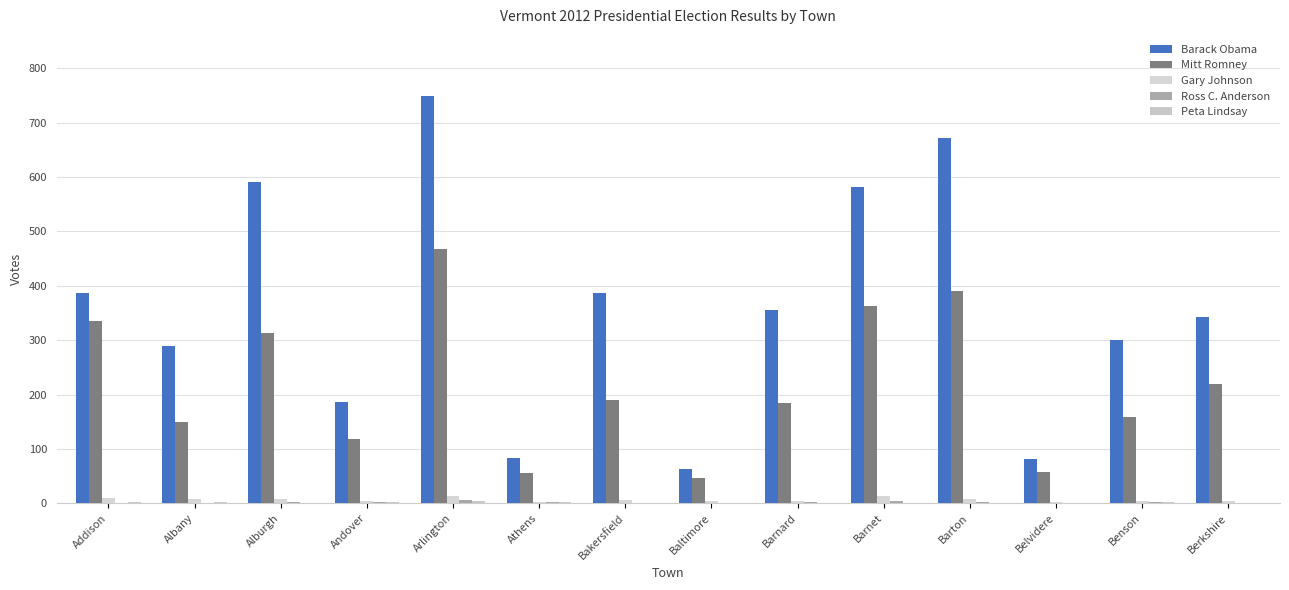

Between Barnet and Barnard, which is larger?

Barnet